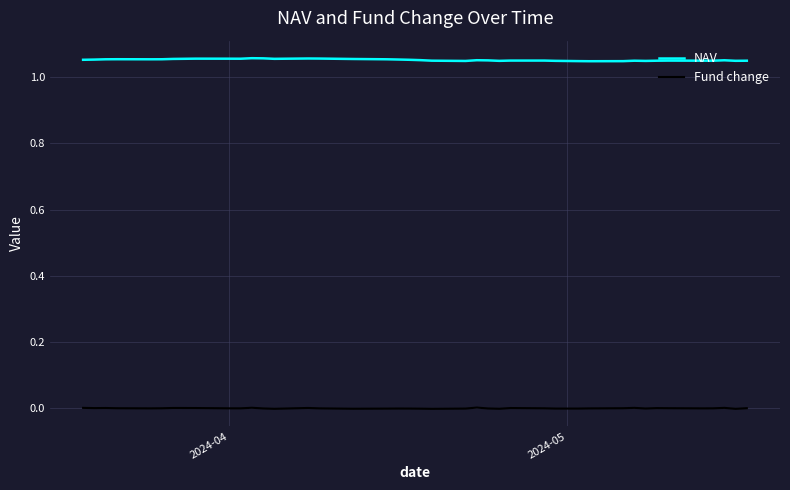

True or false: Fund change and NAV intersect in this chart.

False